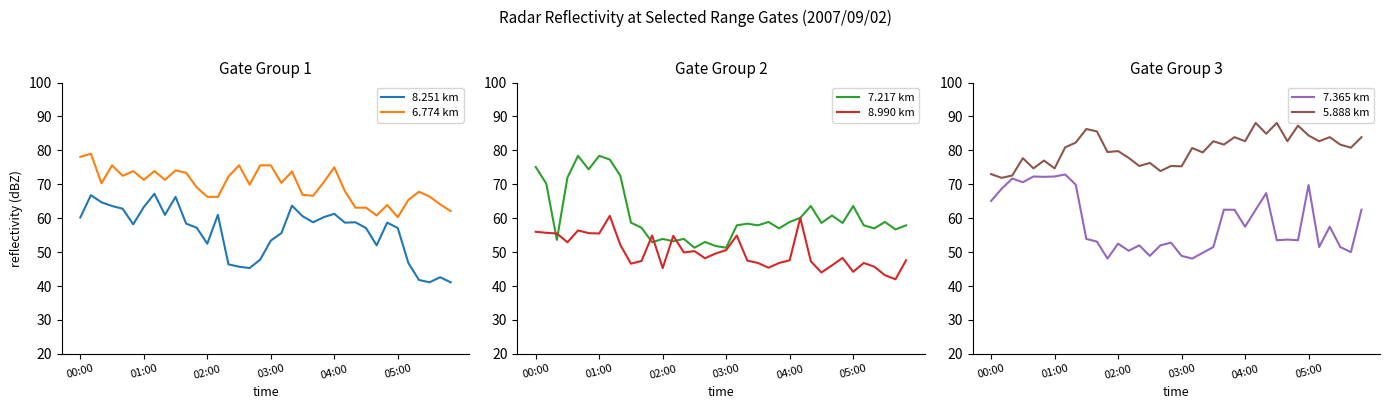

Reading left to right, transcribe all the data shown in this chart.

8.251 km: 60.2	66.8	64.7	63.6	62.8	58.2	63.3	67.2	61.0	66.3	58.4	57.2	52.5	61.0	46.4	45.7	45.3	47.8	53.4	55.6	63.7	60.6	58.8	60.3	61.3	58.7	58.8	57.1	52.0	58.7	57.1	46.8	41.8	41.1	42.6	41.1
6.774 km: 78.1	79.0	70.3	75.6	72.5	73.9	71.3	73.9	71.3	74.1	73.4	69.1	66.3	66.3	72.3	75.6	69.9	75.6	75.6	70.4	73.8	66.9	66.6	70.6	75.0	68.0	63.1	63.1	60.8	63.9	60.3	65.4	67.8	66.4	64.1	62.1
7.217 km: 75.1	70.2	53.6	72.0	78.4	74.4	78.4	77.3	72.5	58.7	57.2	52.9	53.9	53.2	53.9	51.3	53.0	51.8	51.3	57.9	58.4	57.9	58.9	57.0	58.9	60.1	63.6	58.6	60.8	58.6	63.6	57.9	57.0	58.9	56.7	57.9
8.990 km: 56.0	55.7	55.5	52.9	56.4	55.6	55.5	60.7	52.1	46.6	47.4	54.9	45.3	54.8	49.9	50.3	48.2	49.6	50.6	54.9	47.5	46.8	45.4	46.8	47.6	60.1	47.3	44.0	46.1	48.3	44.2	46.8	45.7	43.2	42.0	47.6
7.365 km: 65.1	68.7	71.7	70.6	72.3	72.2	72.3	72.9	69.9	53.9	53.1	48.1	52.5	50.4	52.0	48.9	52.0	52.8	48.9	48.1	49.8	51.5	62.5	62.5	57.5	62.5	67.4	53.5	53.7	53.5	69.8	51.5	57.5	51.5	50.0	62.5
5.888 km: 73.0	71.9	72.6	77.7	74.7	77.0	74.7	80.9	82.3	86.3	85.6	79.5	79.8	77.8	75.4	76.3	73.9	75.4	75.3	80.7	79.4	82.7	81.7	83.9	82.7	88.1	84.9	88.1	82.7	87.3	84.4	82.7	83.9	81.7	80.8	83.9